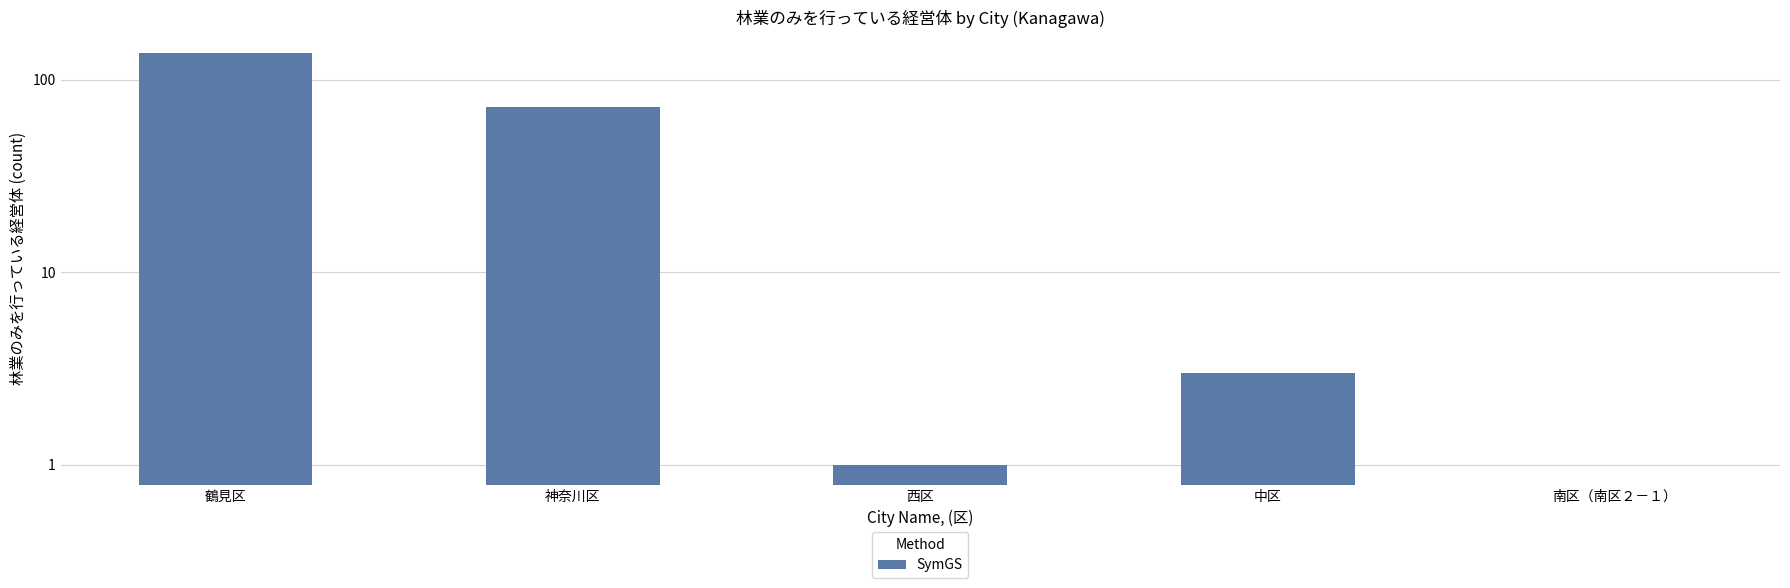

Is it true that the value at 西区 is 1?

True